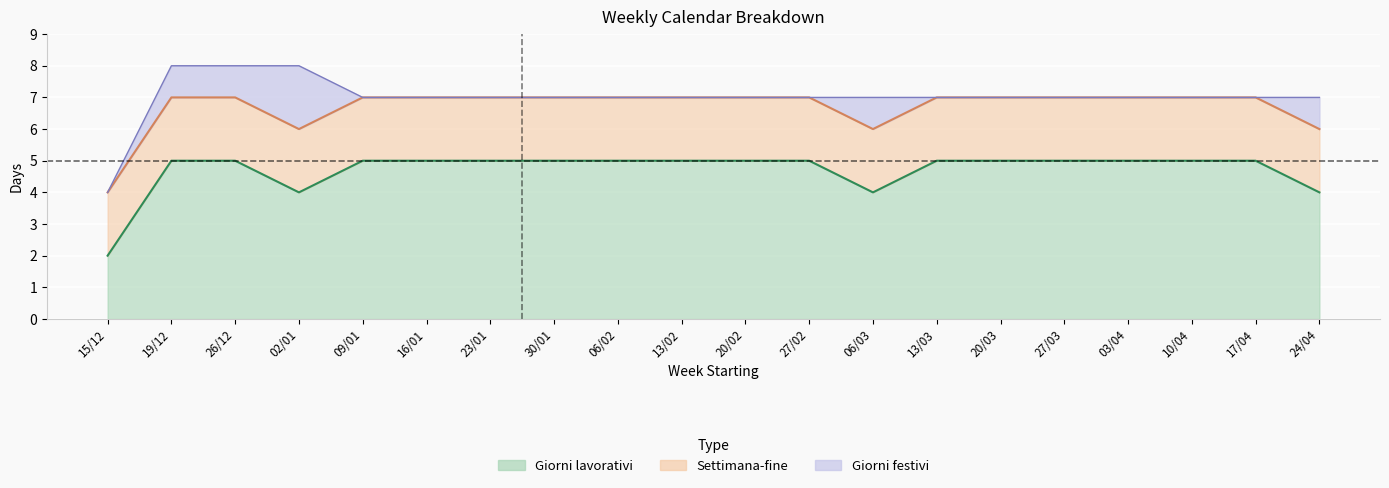

True or false: Orario di lavoro and Giorni festivi intersect in this chart.

False